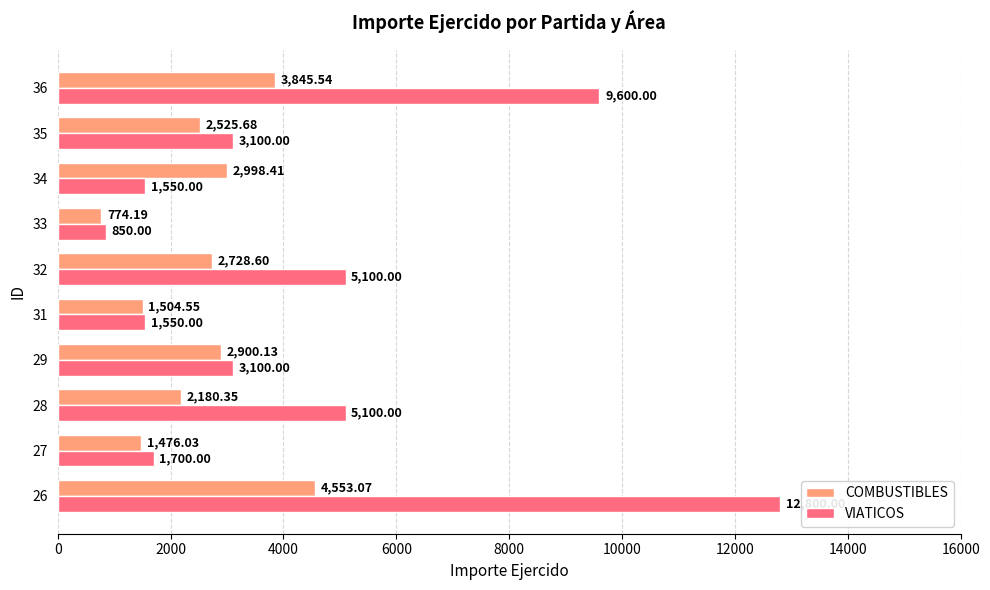

What is the smallest value displayed?

774.2